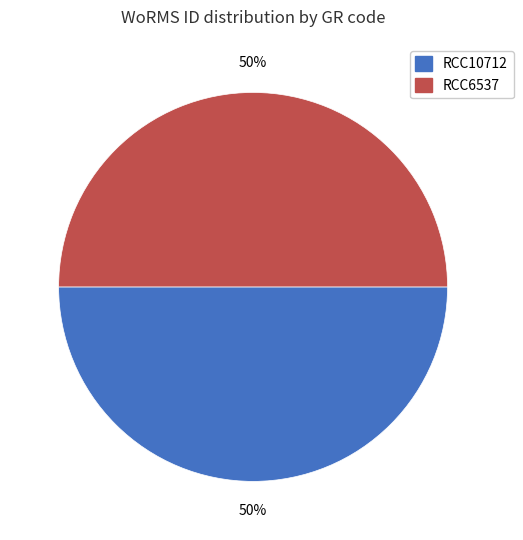

Combined, do RCC10712 and RCC6537 account for over 50%?

Yes